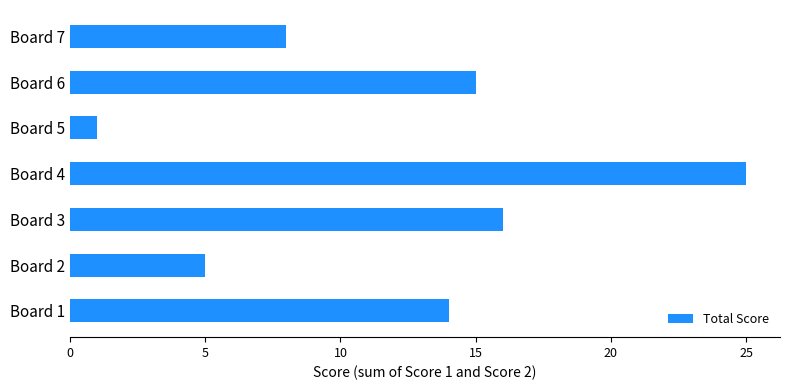

Between Board 1 and Board 4, which is larger?

Board 4